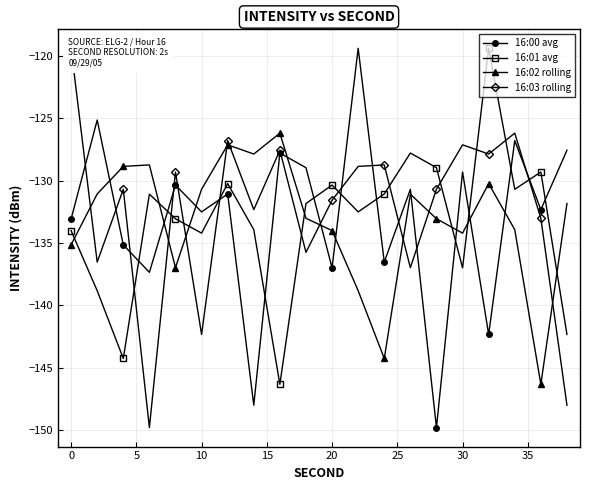

What is the maximum value shown in the chart?

-119.4